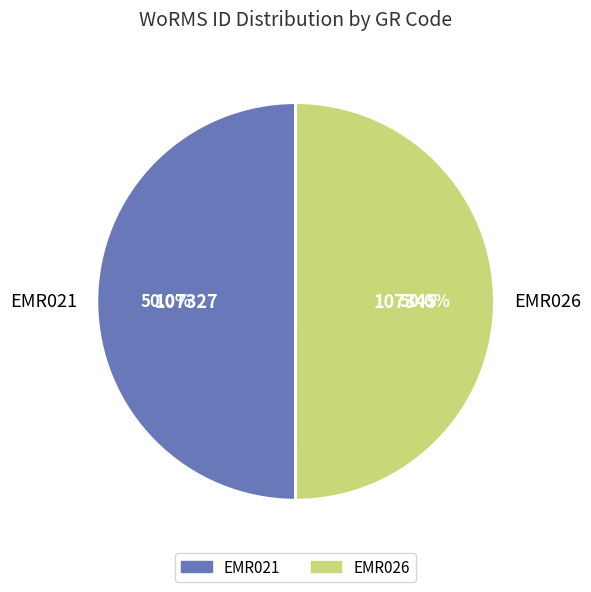

Do EMR026 and EMR021 together represent more than half of the pie?

Yes